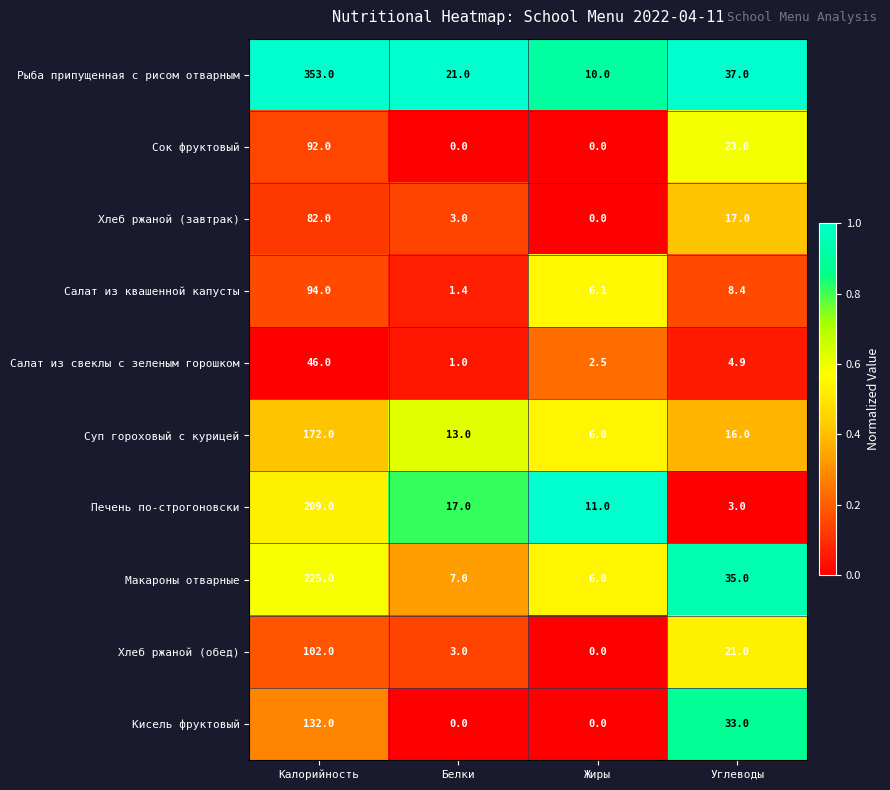

Between Калорийность and Углеводы, which series saw the biggest shift?

Рыба припущенная с рисом отварным